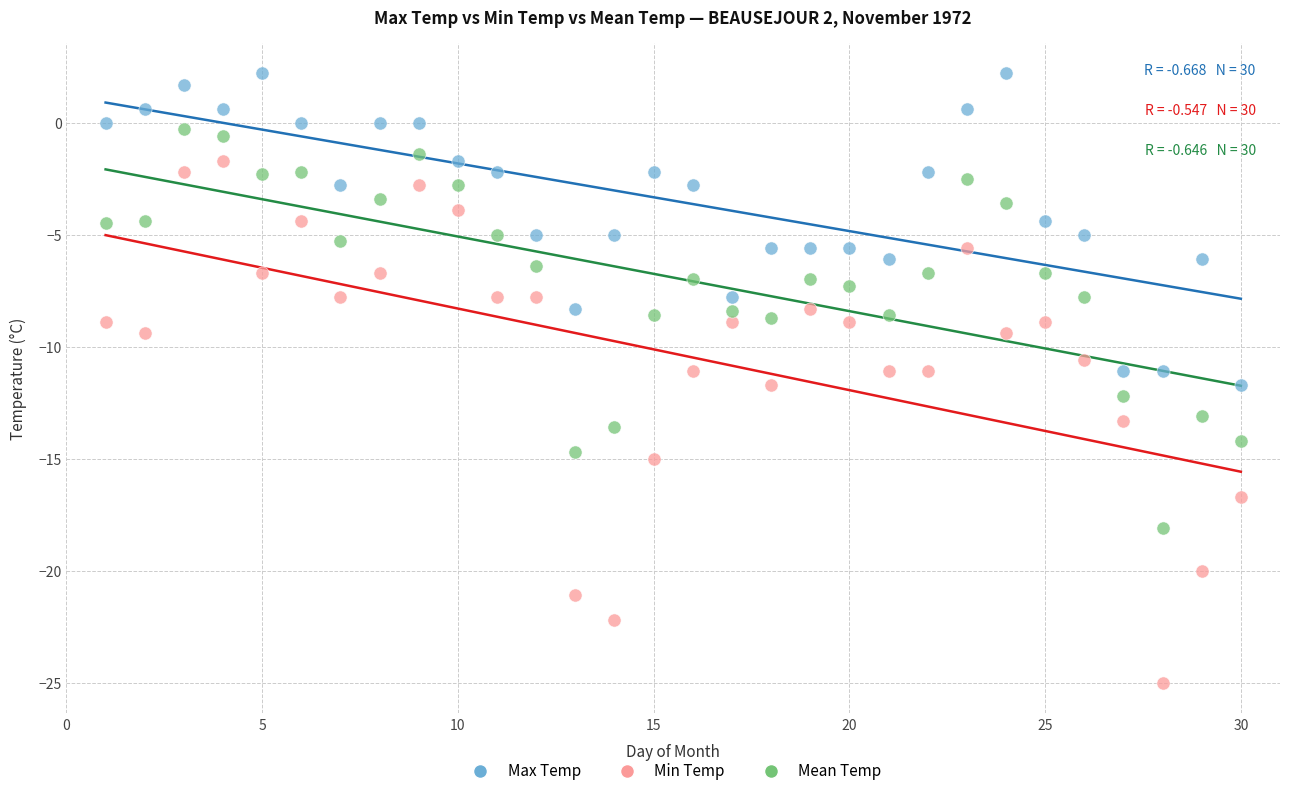

What are all the series names shown in the legend?

Max Temp, Min Temp, Mean Temp